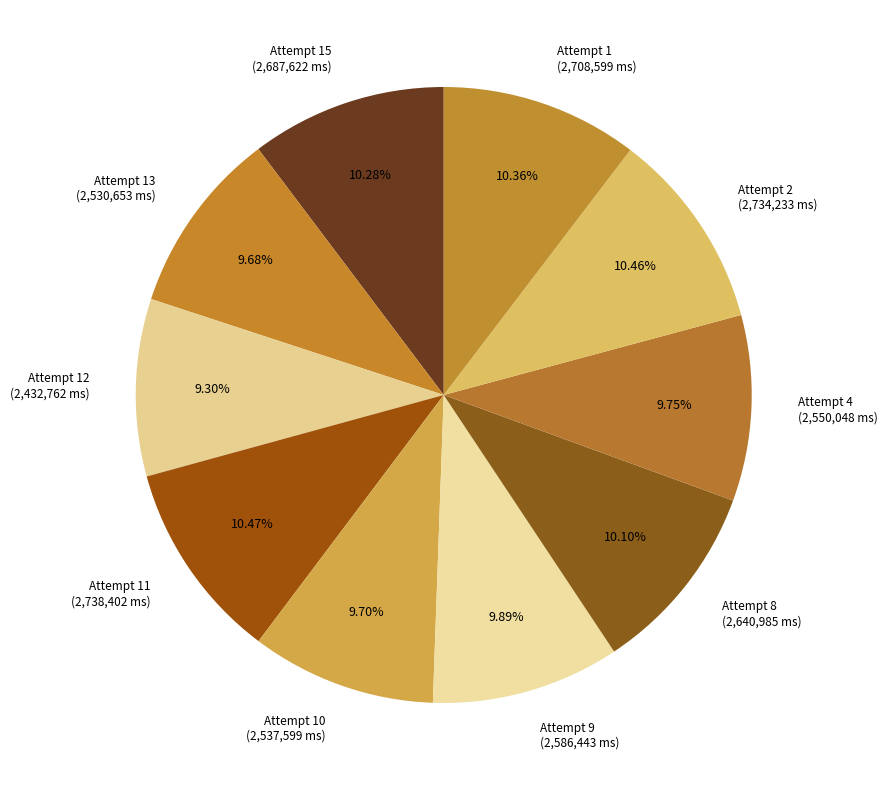

Is Attempt 10 the majority of the pie?

No